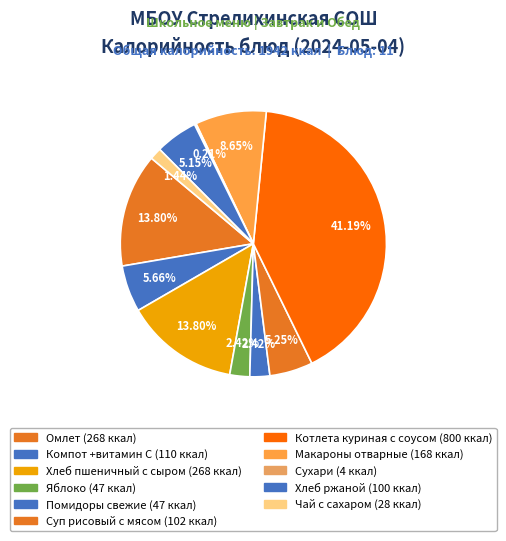

To the nearest percent, what is the average slice percentage?

9%